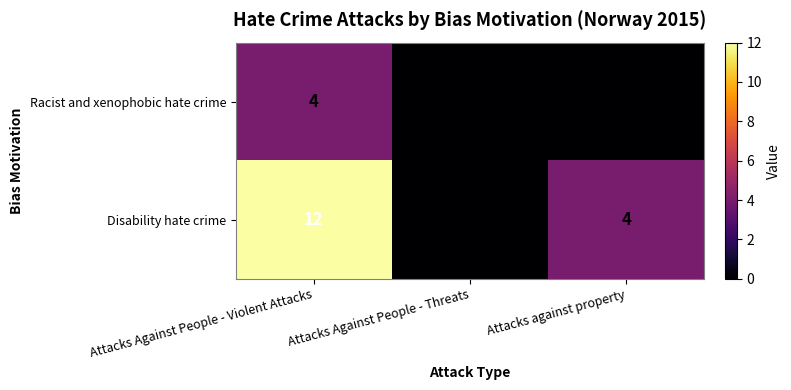

The value of Disability hate crime at Attacks Against People - Violent Attacks is 17. True or false?

False